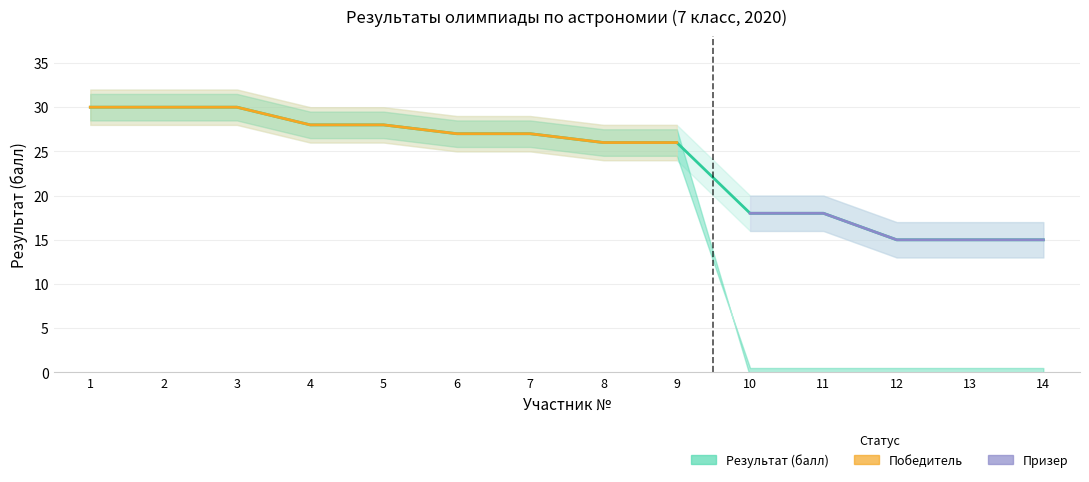

Is it true that Победитель equals 26 at 8?

True